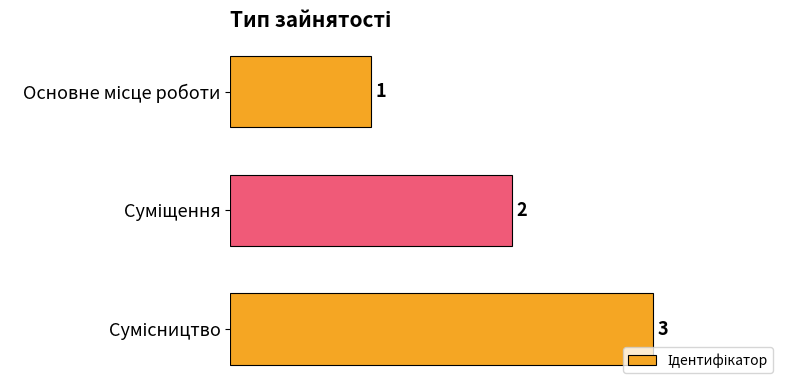

Count the number of data series in this chart.

1